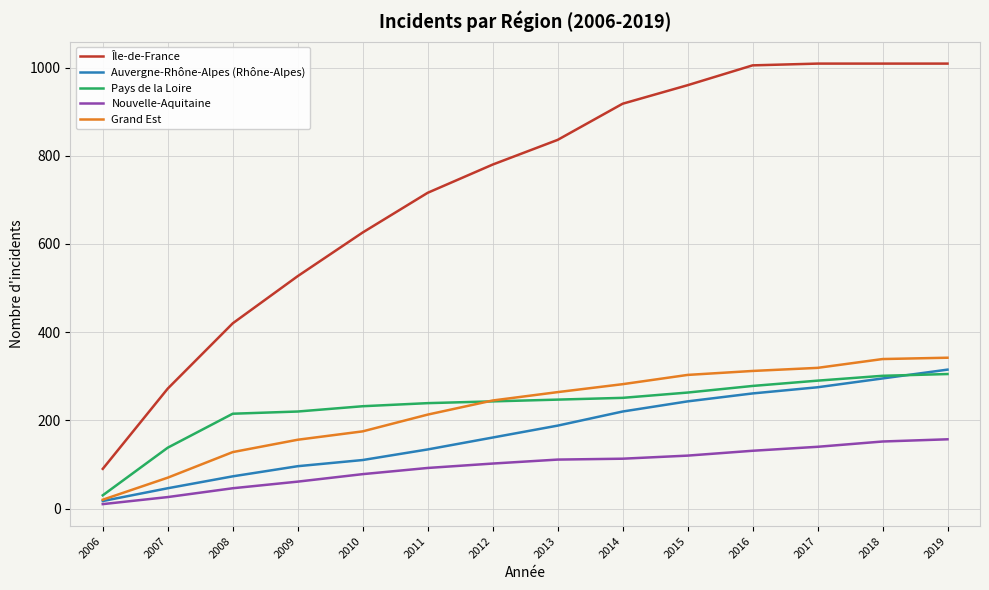

Which series changed the most between 2008 and 2014?

Île-de-France